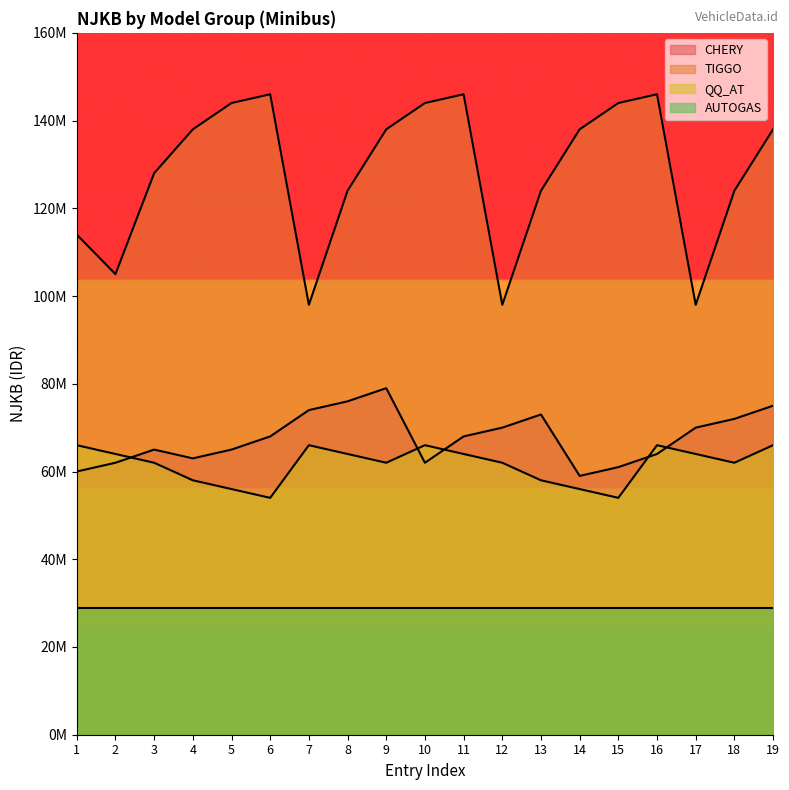

Between 5 and 7, which series saw the biggest shift?

TIGGO